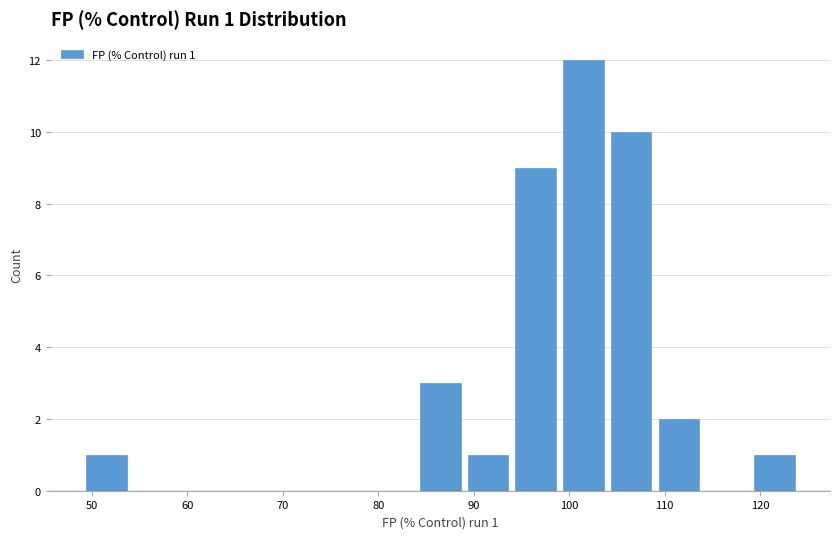

Which range on the x-axis has the tallest bar?

99 to 104